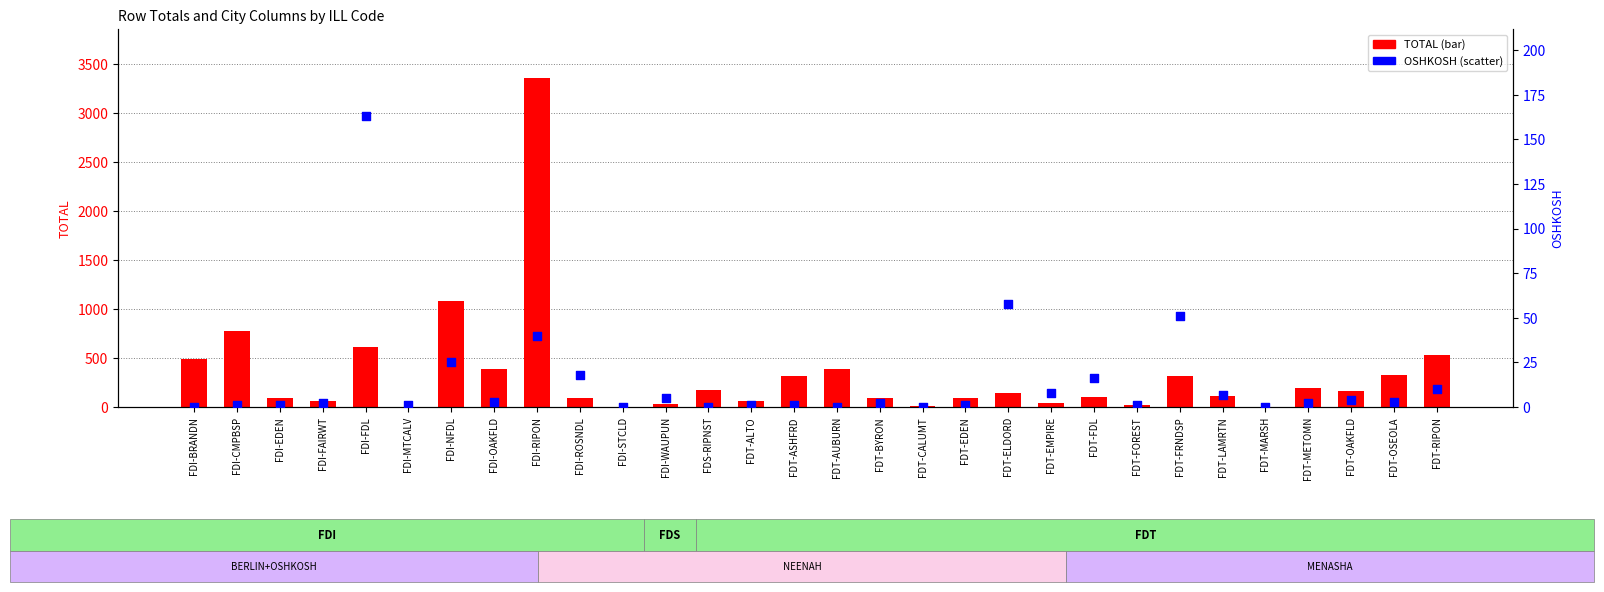

Which series has the largest total across all categories?

TOTAL